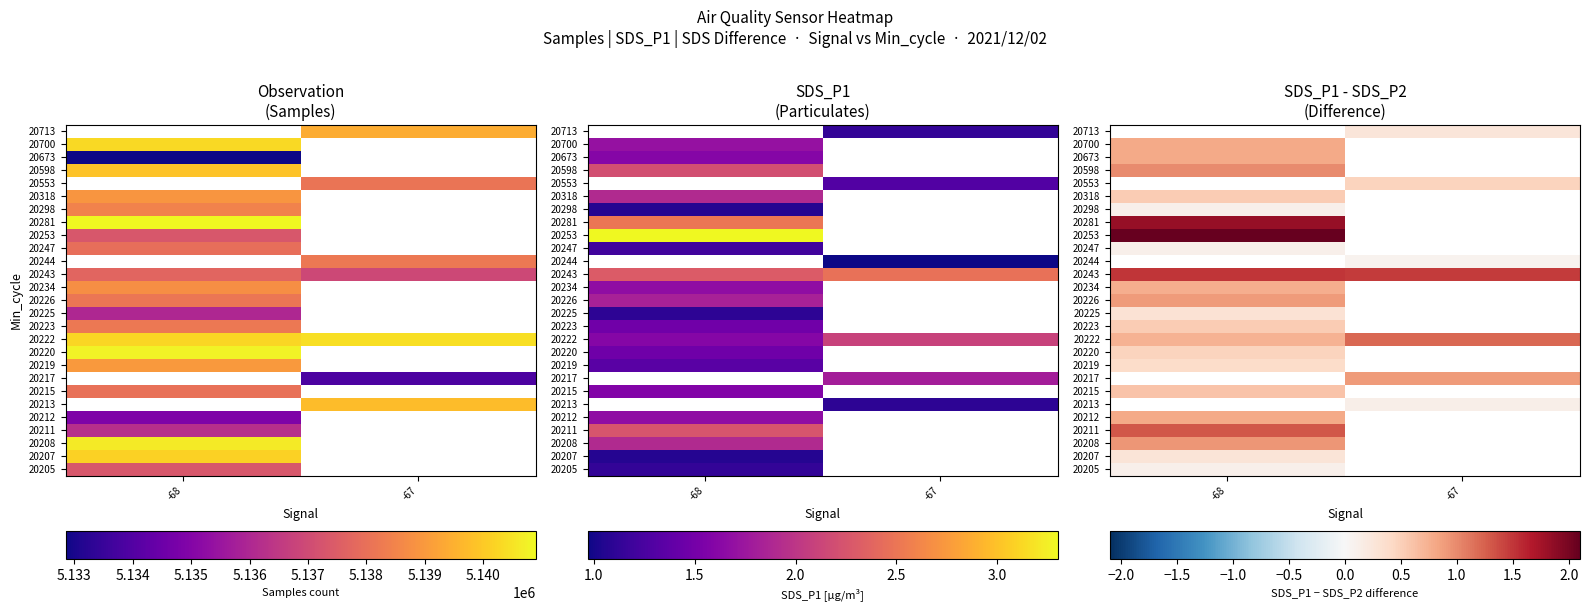

At how many categories does at least one series exceed 0?

2